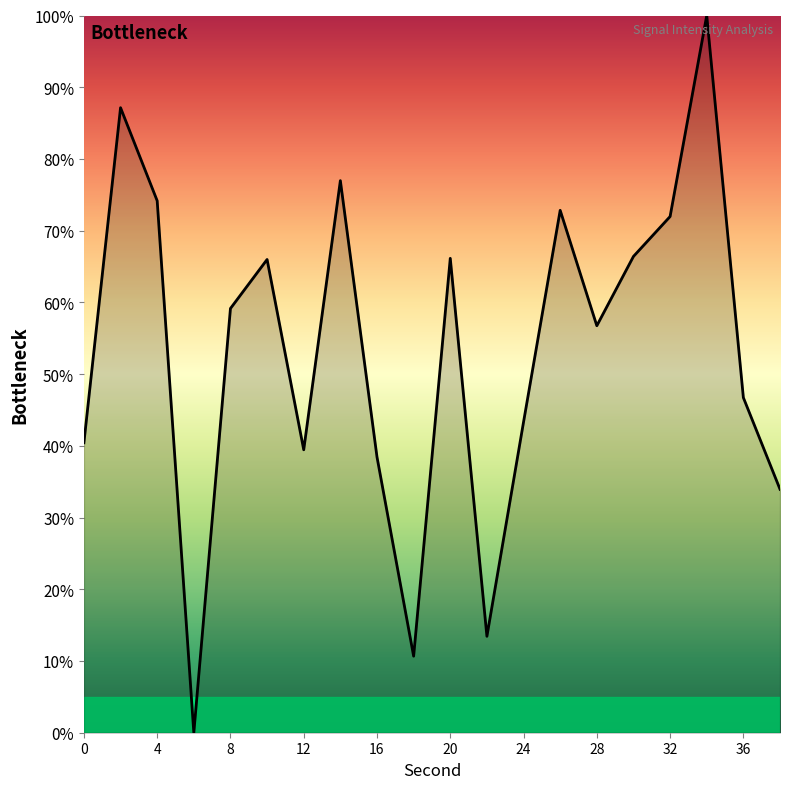

What is the greatest value displayed?

100.0